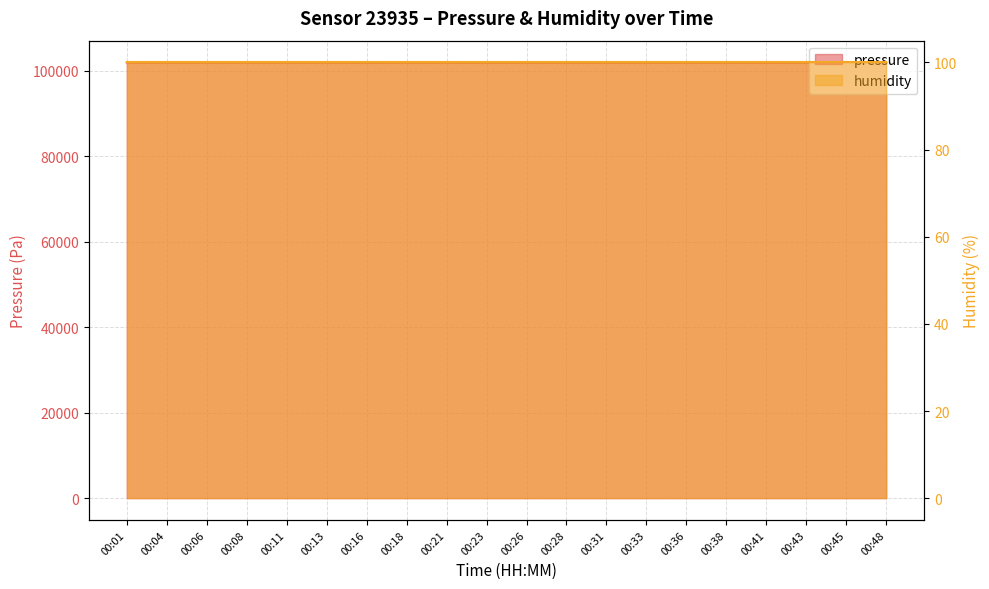

Reading left to right, extract all data points from this chart.

00:01=101913.1	00:04=101906.9	00:06=101909.5	00:08=101908.7	00:11=101904.3	00:13=101902.5	00:16=101890.5	00:18=101898.2	00:21=101896.4	00:23=101888.6	00:26=101893.8	00:28=101880.8	00:31=101874.8	00:33=101879.2	00:36=101873.9	00:38=101874.8	00:41=101869.5	00:43=101875.6	00:45=101866.9	00:48=101868.6